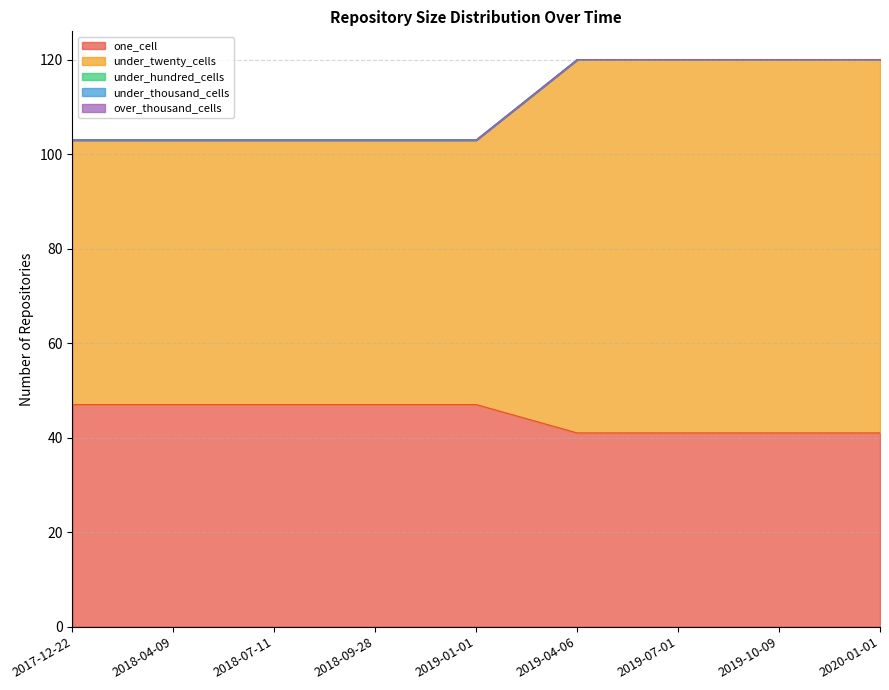

Which series has the largest range (max minus min)?

under_twenty_cells